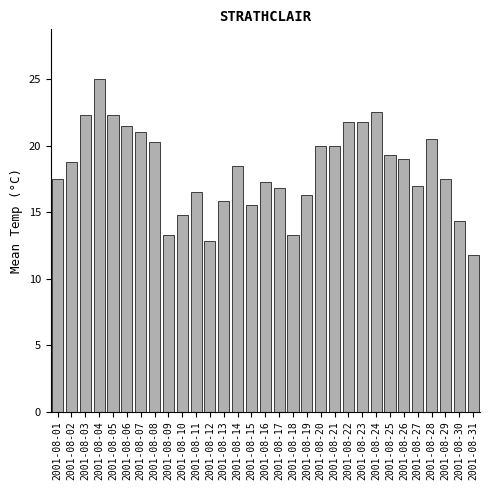

True or false: the data shows 20.0 at 2001-08-20.

True